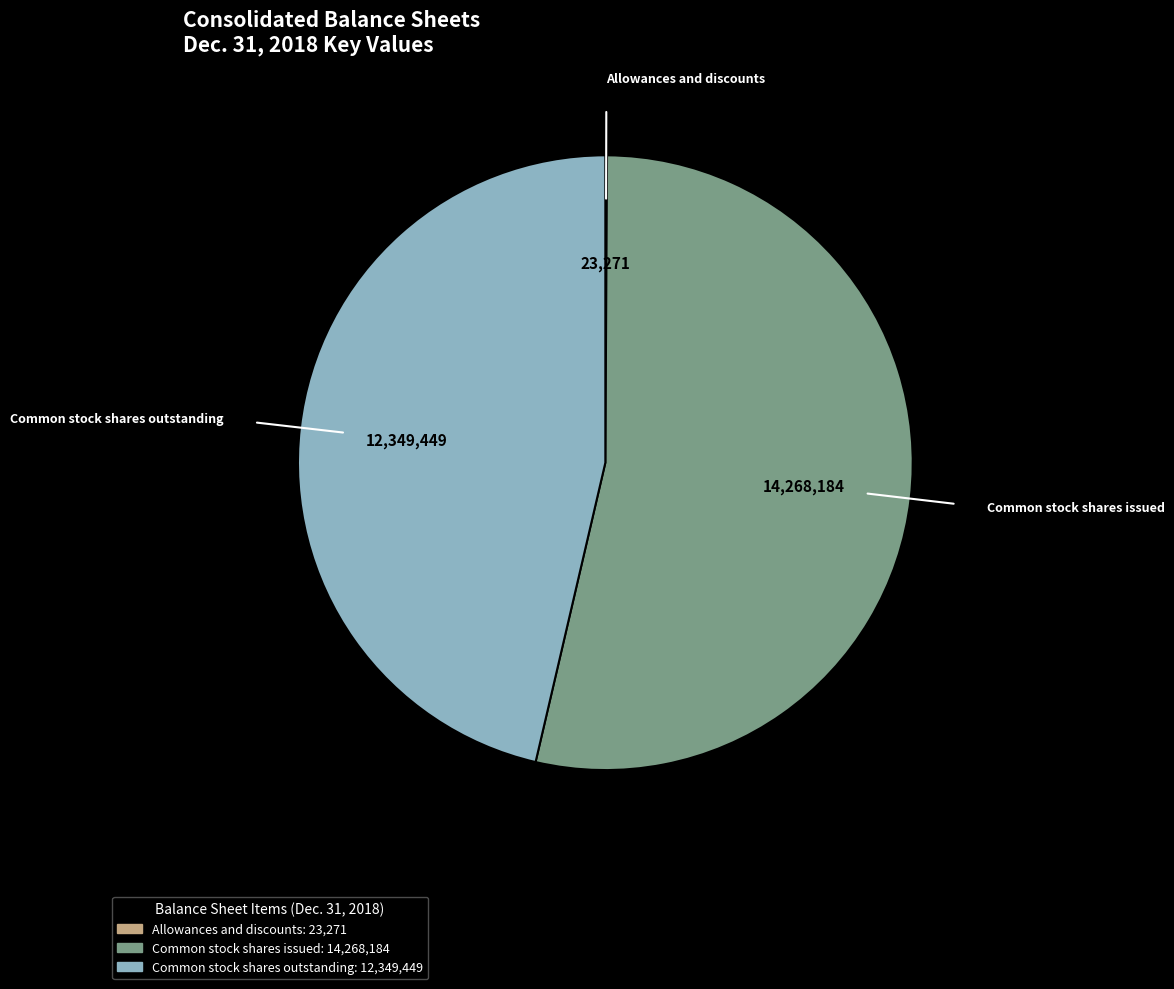

Do Common stock shares outstanding and Common stock shares issued together represent more than half of the pie?

Yes